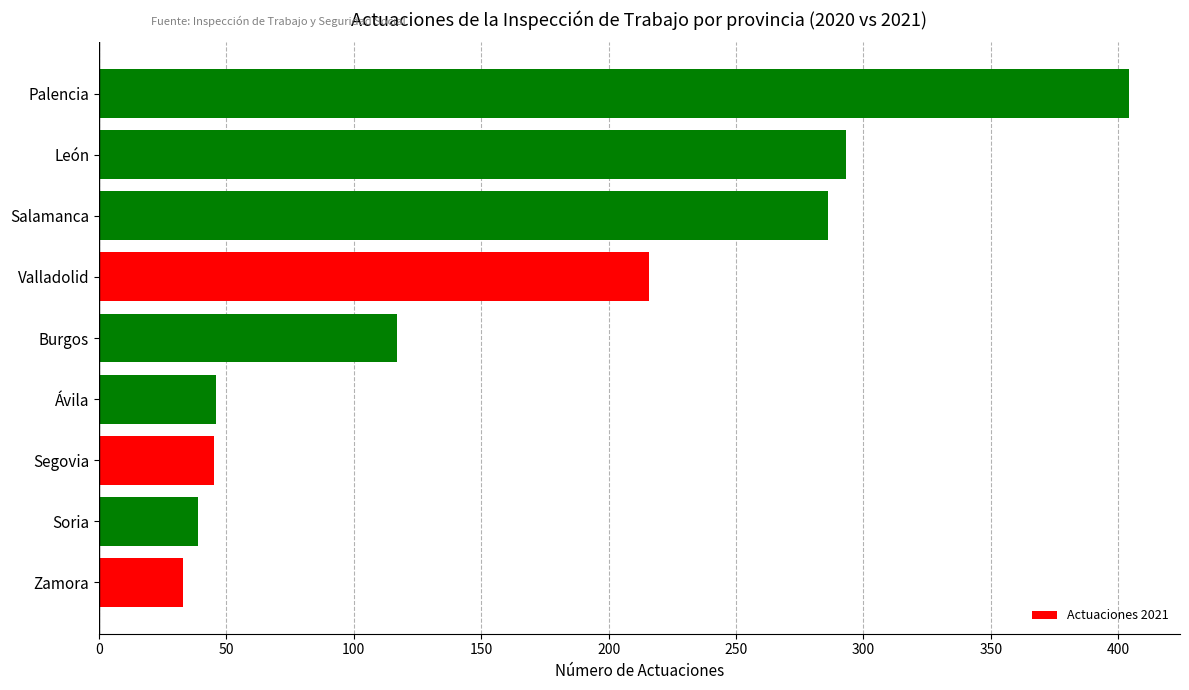

What is the sum of the values at Soria and Zamora?

72